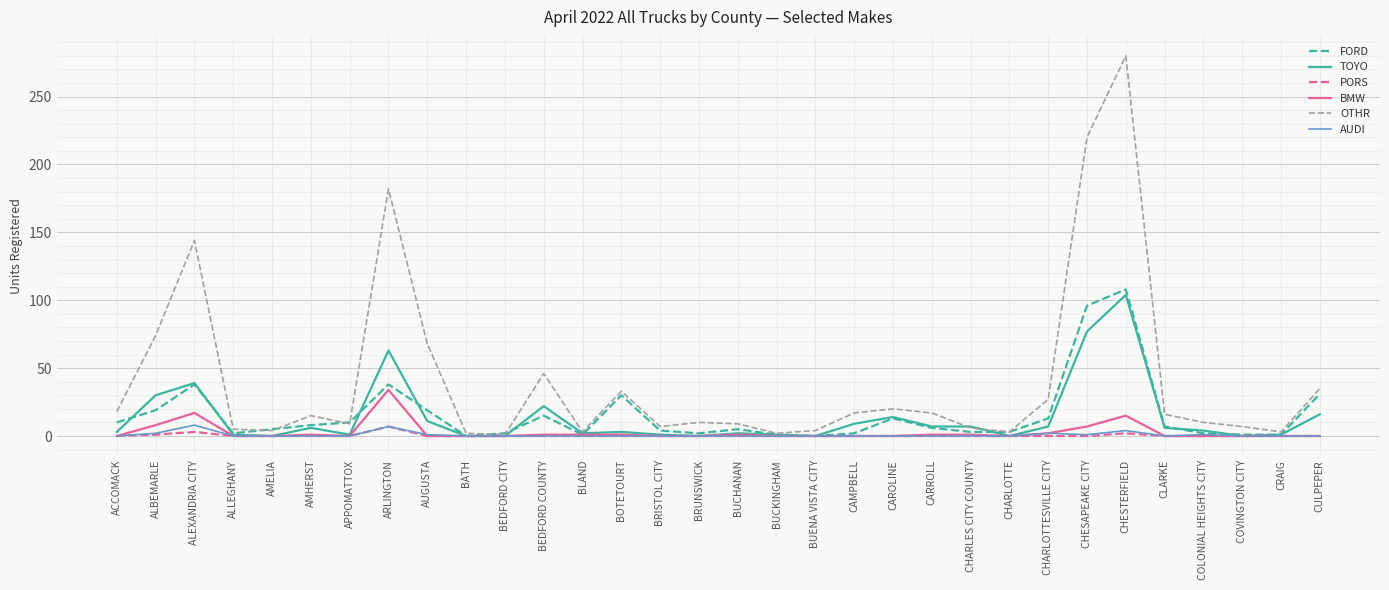

At which category is the sum across all series the highest?

CHESTERFIELD